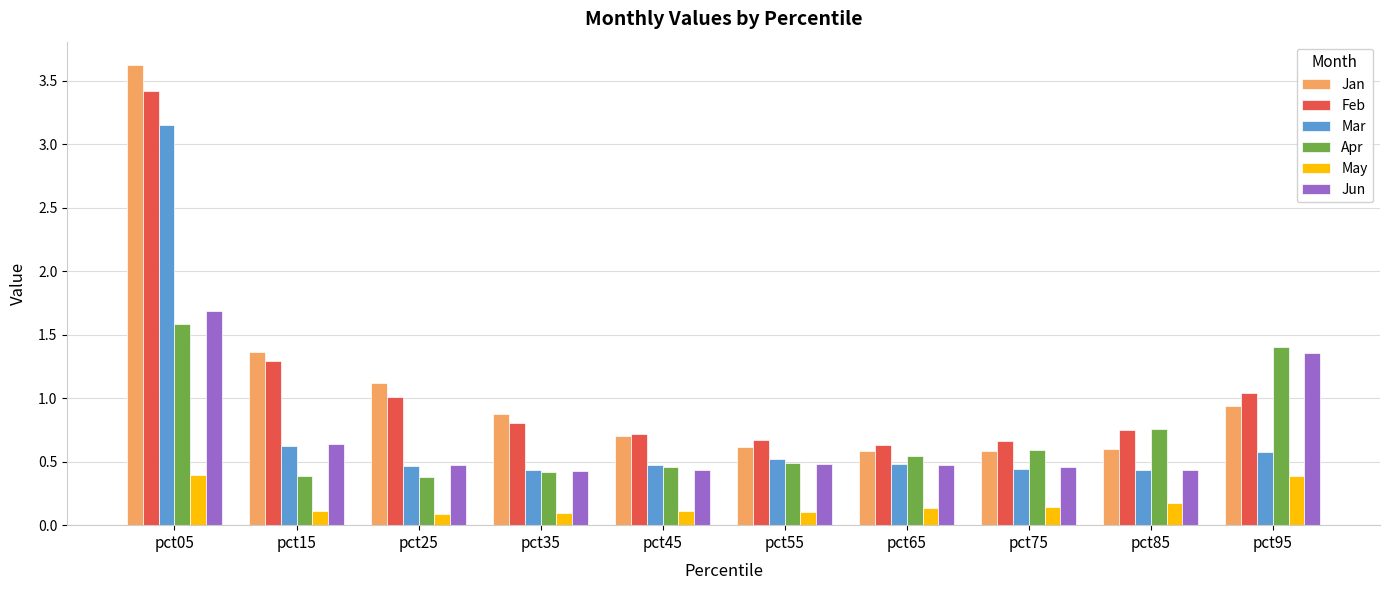

How many bars are there in total?

60